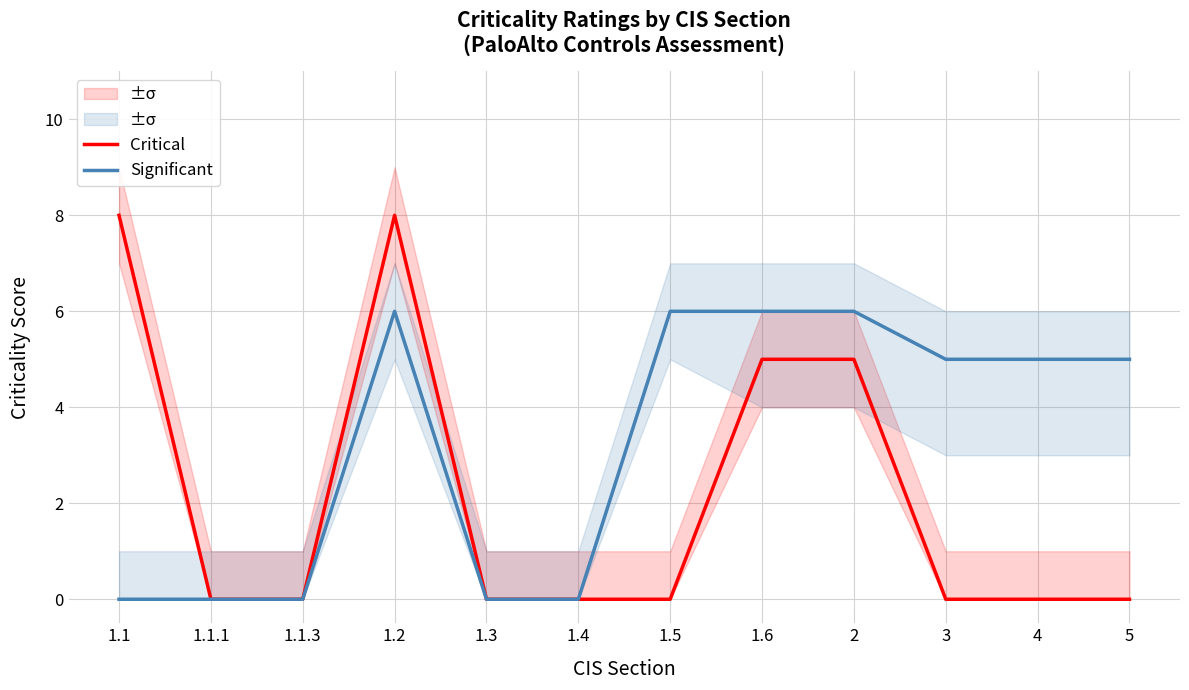

True or false: Critical and Significant cross at least once.

False